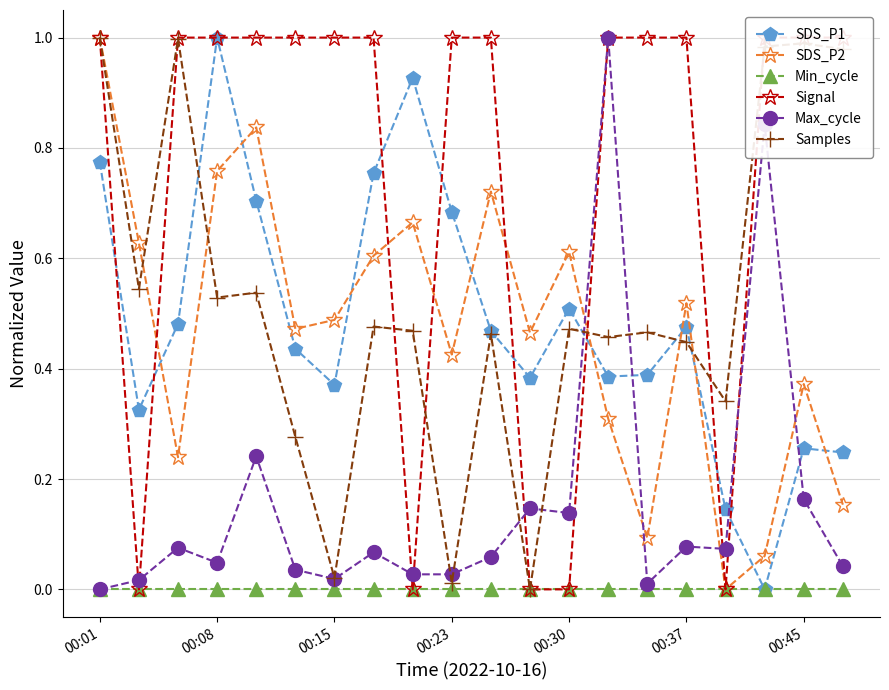

In SDS_P2, how many points are higher than both neighbors (excluding endpoints)?

6